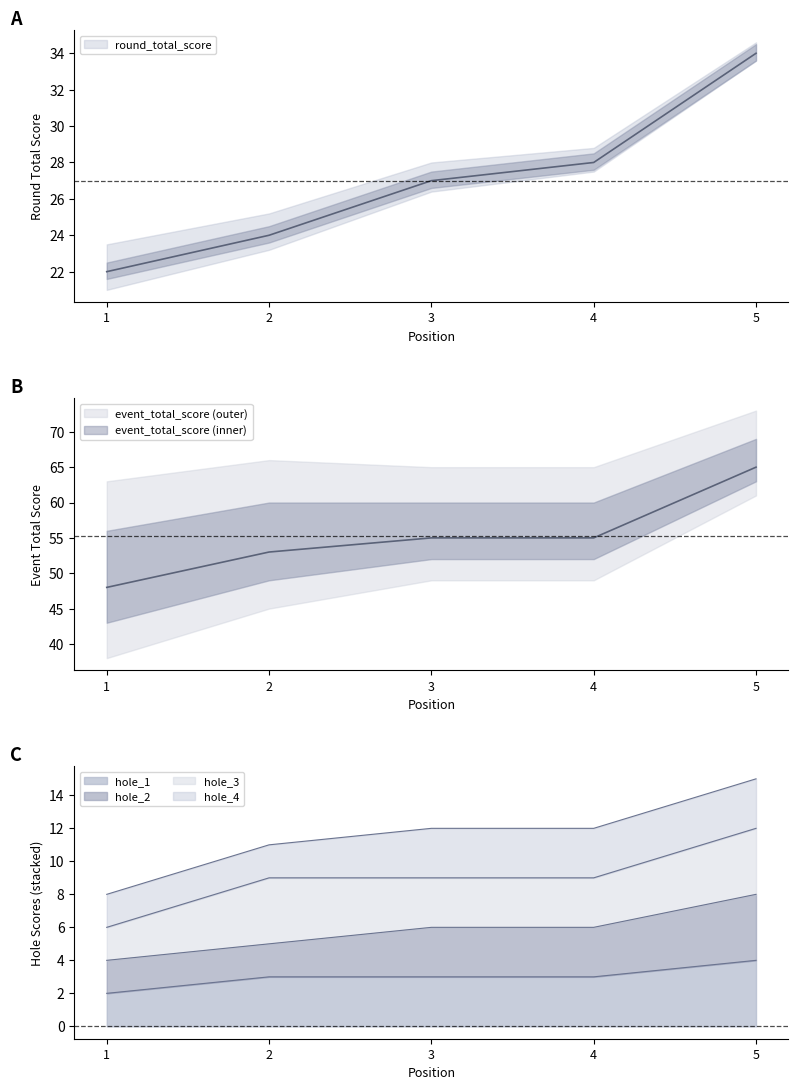

Which series has the largest total across all categories?

event_total_score